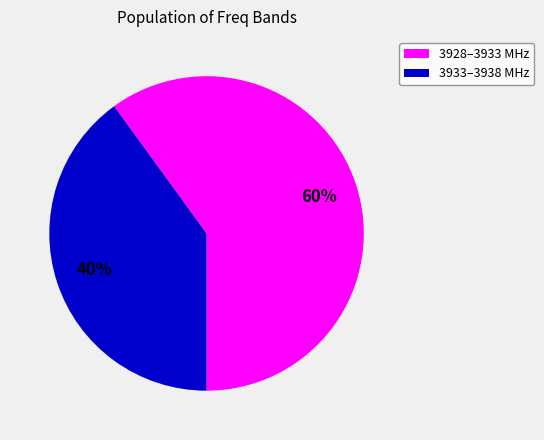

Is there a majority slice in this chart?

Yes